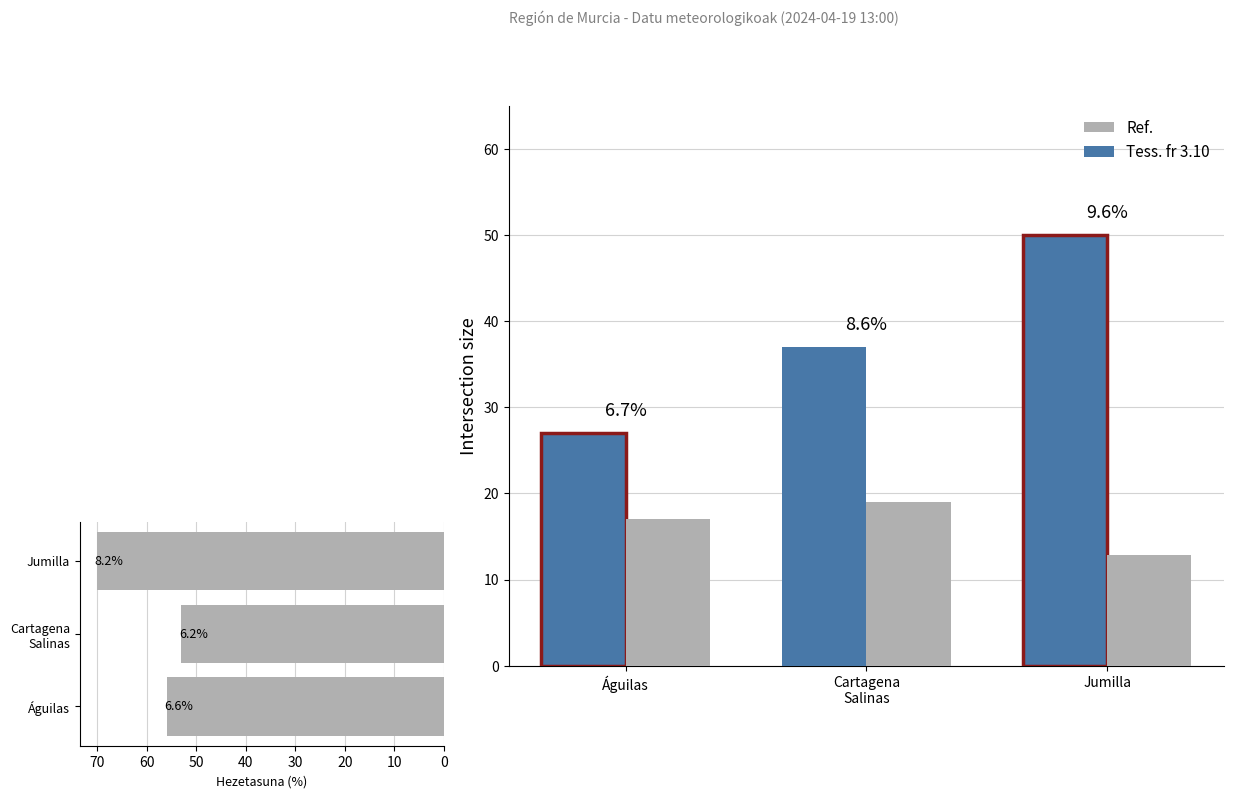

What is the approximate value of Bolada (km/h) at Águilas?

27.0